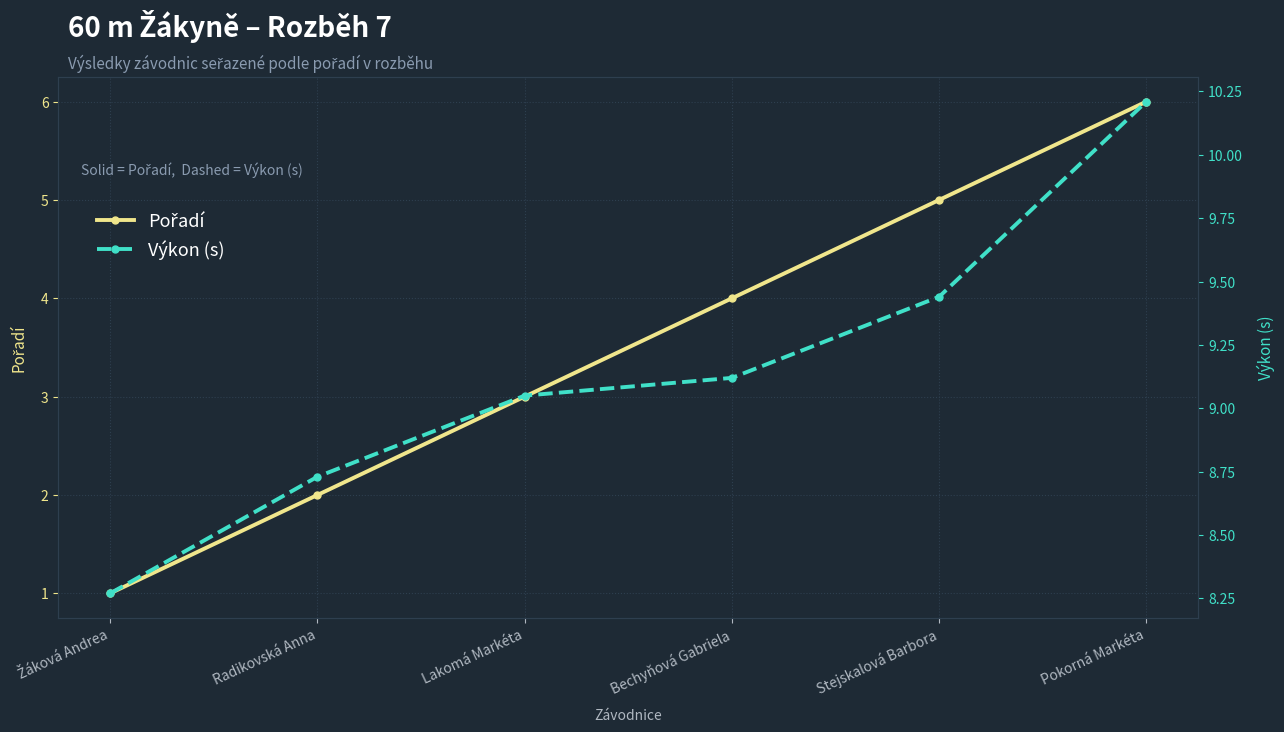

At how many categories does at least one series exceed 2?

6